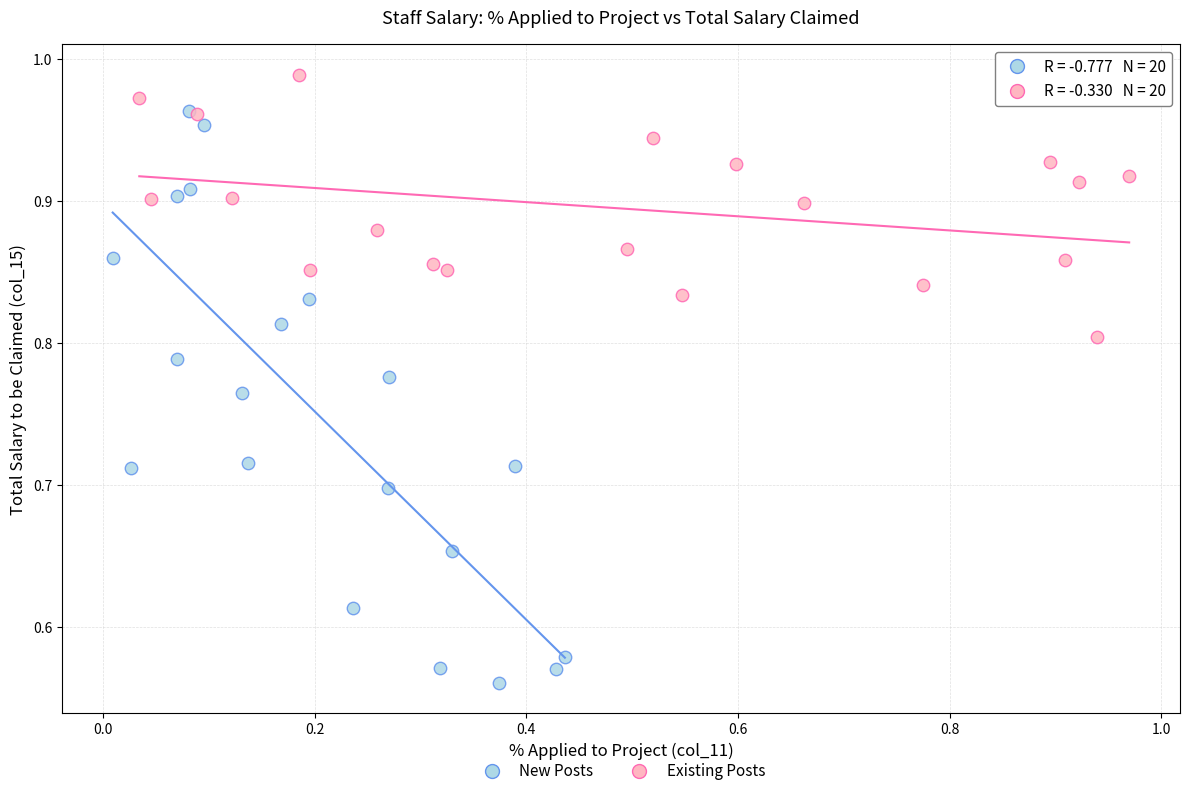

Which series contains the highest Y value?

Existing Posts